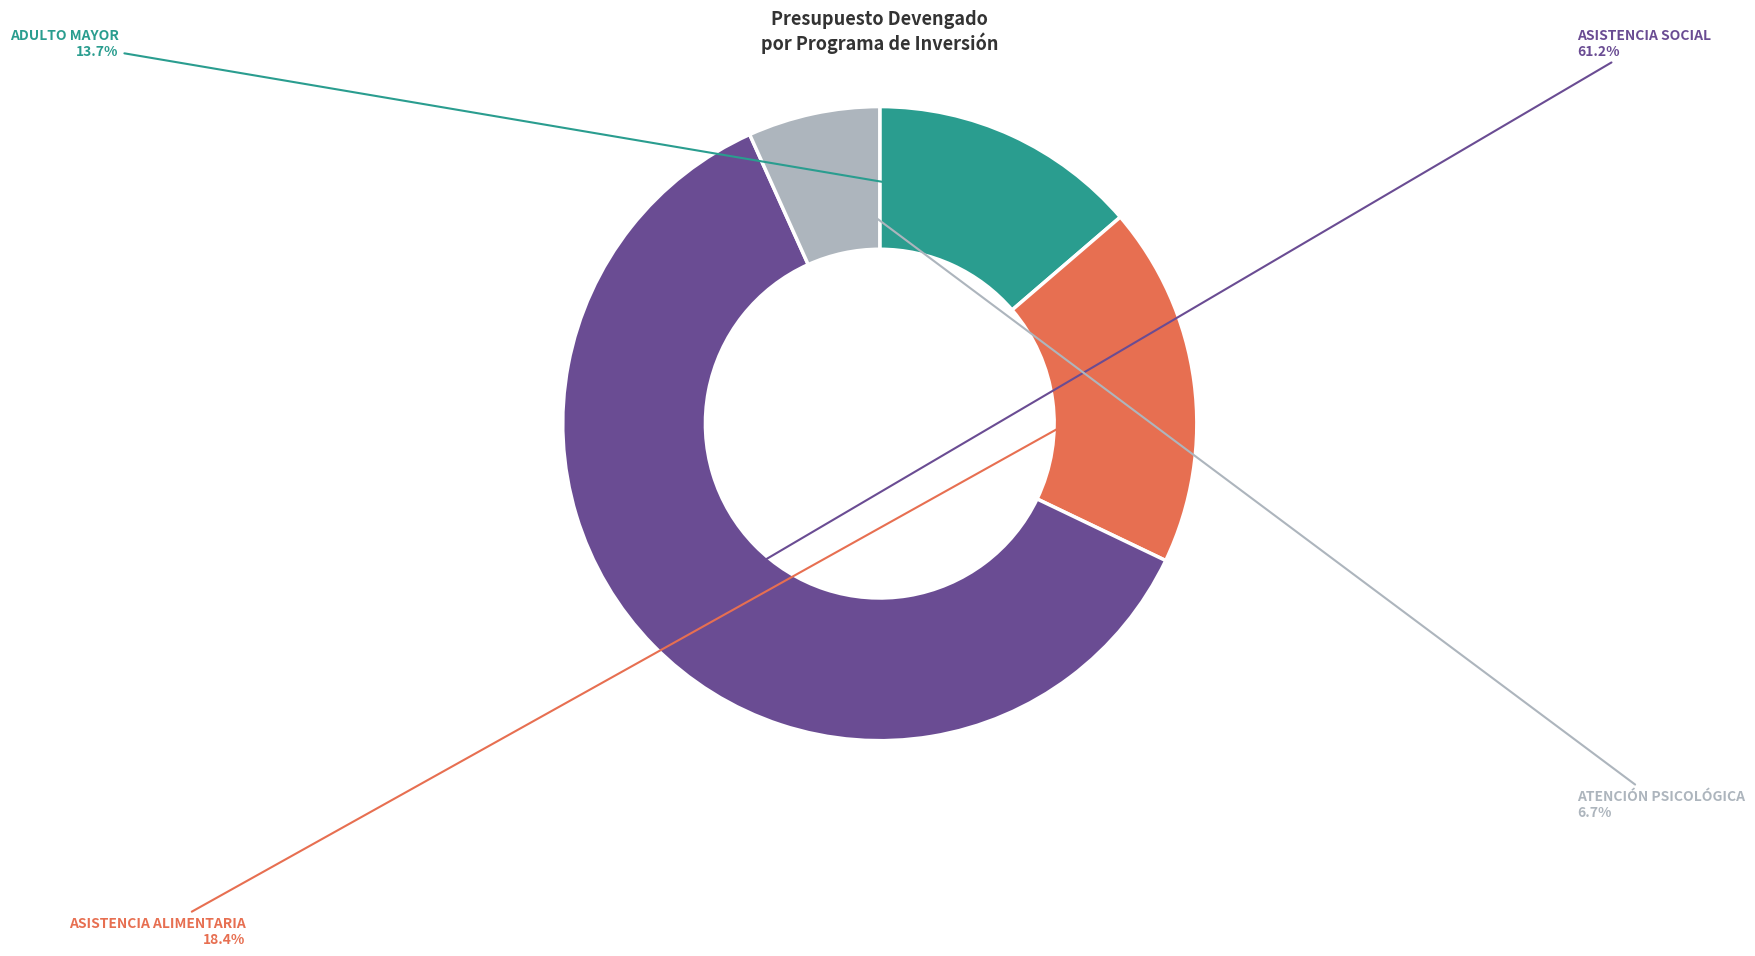

Does any single category account for the majority?

Yes